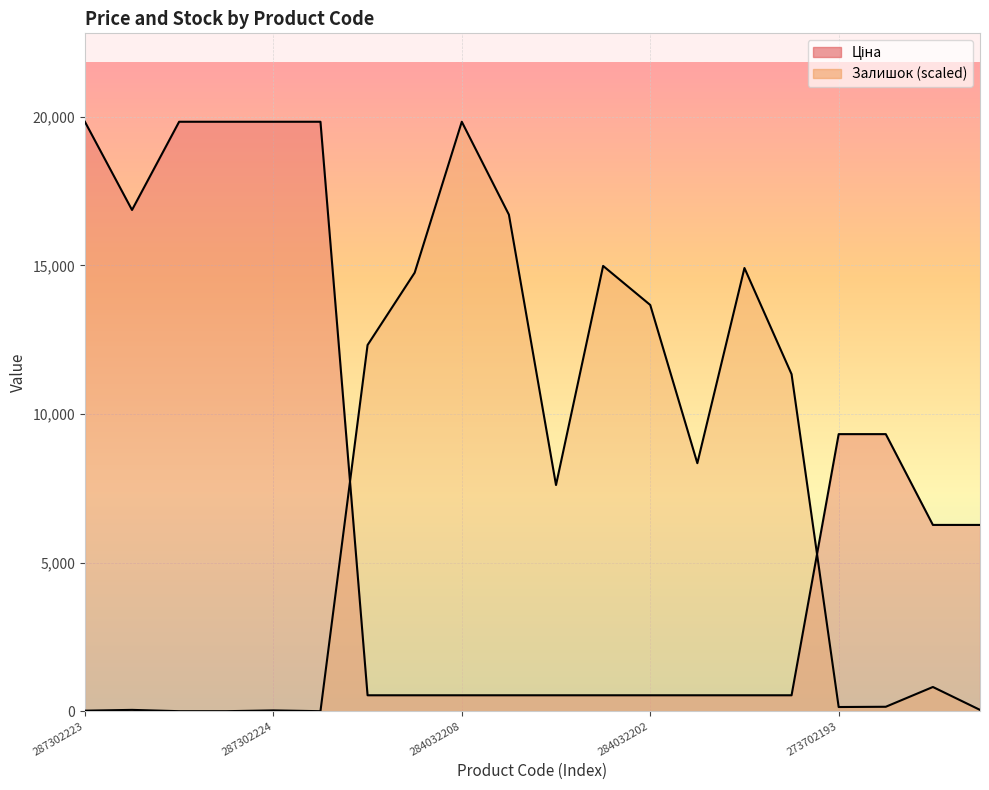

Where is the first local maximum for Залишок?

287292222